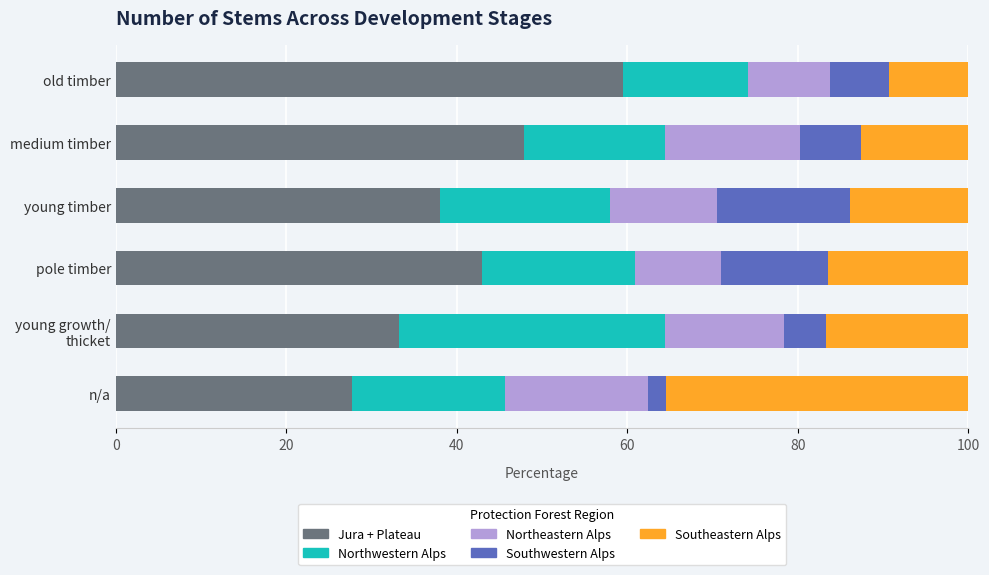

What is the lowest value of the Jura + Plateau series?

27.7